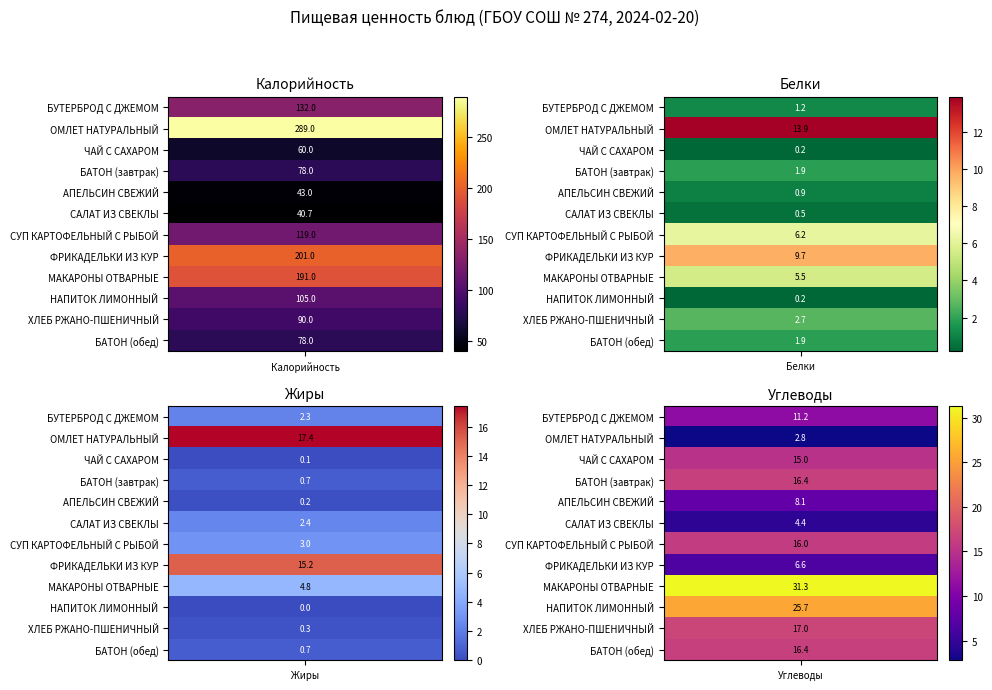

What is the sum of all БАТОН (завтрак) values?

97.0